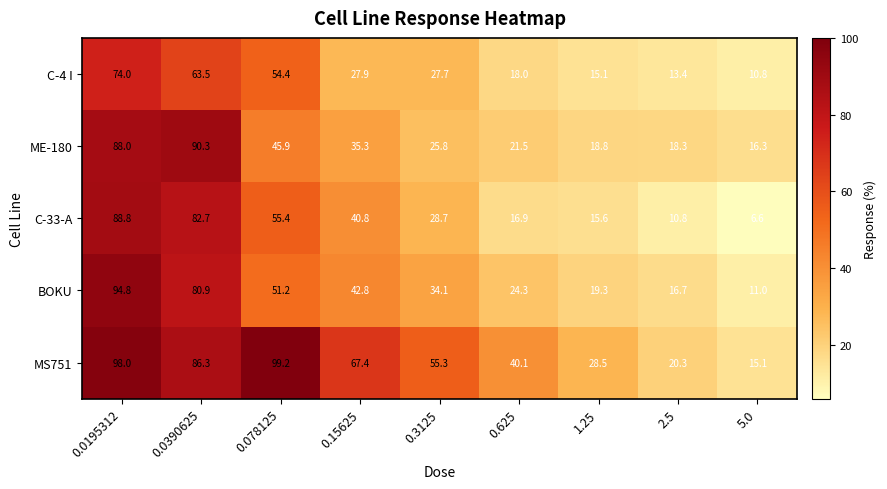

Rank the series at 0.0195312 from highest to lowest value.

MS751, BOKU, C-33-A, ME-180, C-4 I